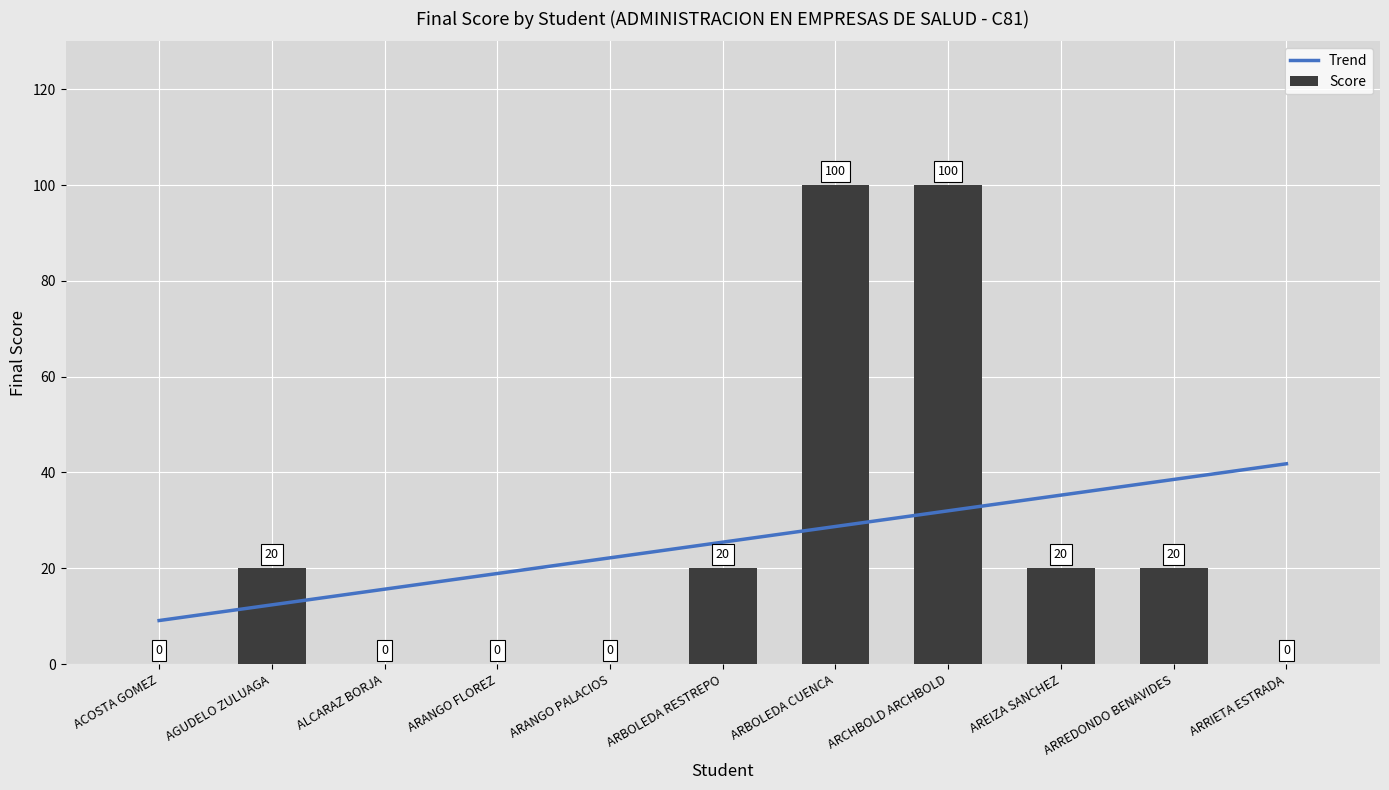

Reading left to right, extract all data points from this chart.

Trend: 9.1	12.4	15.6	18.9	22.2	25.5	28.7	32.0	35.3	38.5	41.8
Score: 0.0	20.0	0.0	0.0	0.0	20.0	100.0	100.0	20.0	20.0	0.0